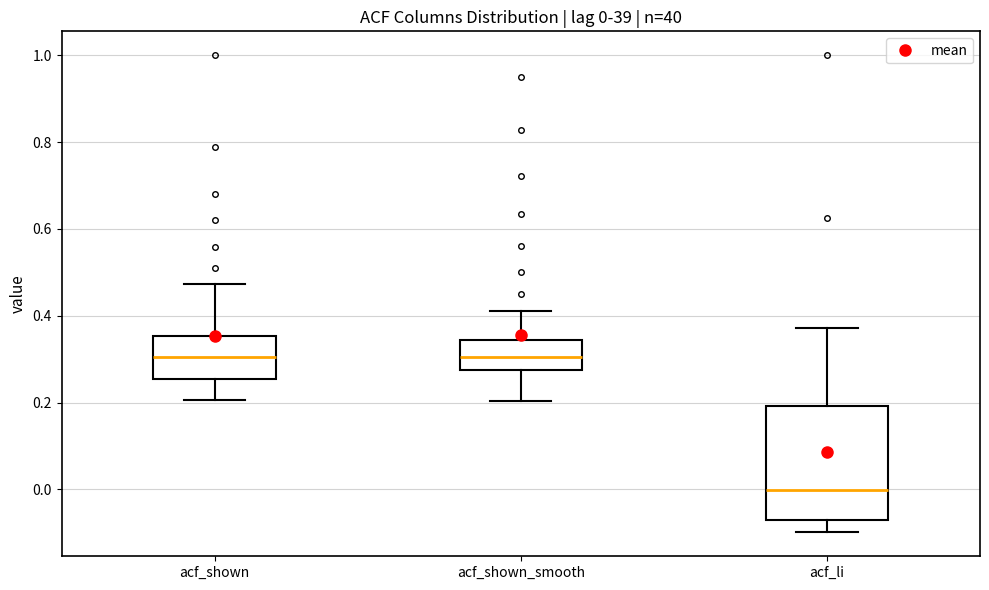

Comparing the boxes themselves (not the whiskers), which one is the tallest?

acf_li